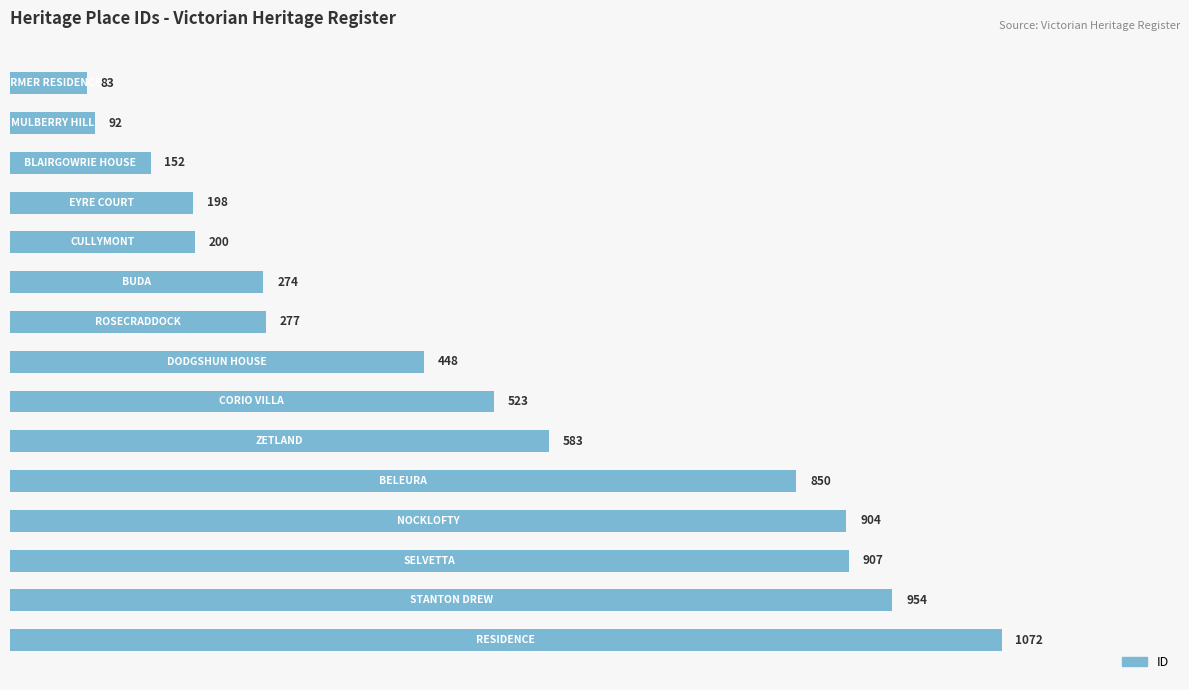

Reading top to bottom, extract all data points from this chart.

83	92	152	198	200	274	277	448	523	583	850	904	907	954	1072